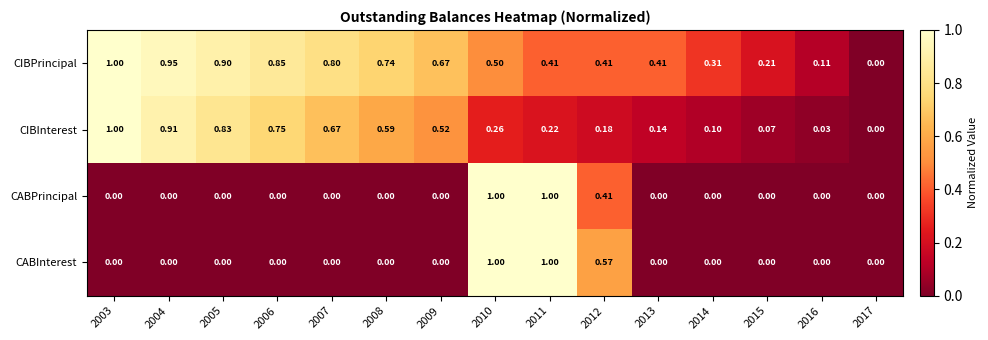

Count the number of categories in the chart.

15